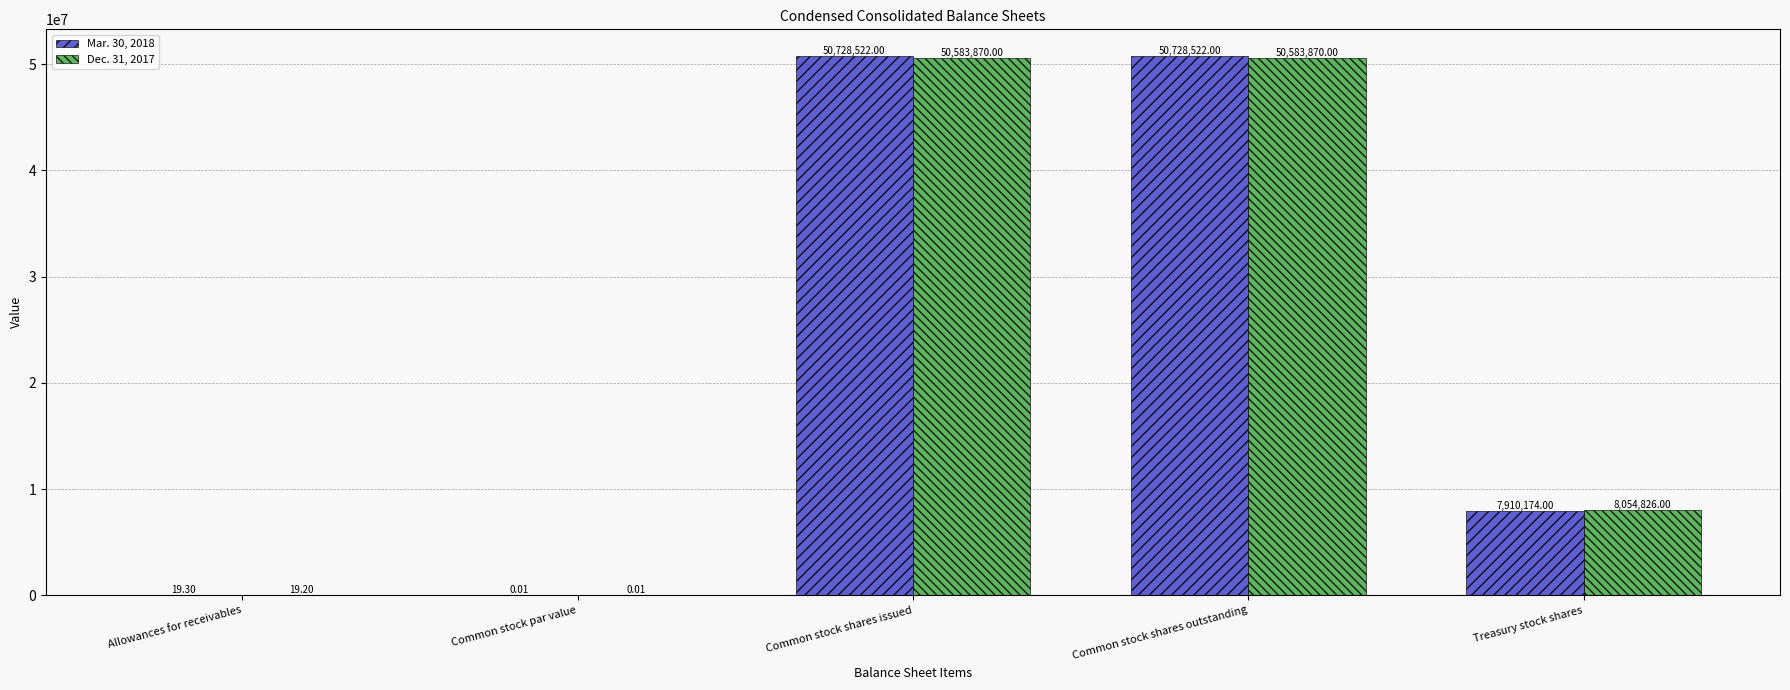

What is the sum of the Mar. 30, 2018 values at Common stock par value and Common stock shares outstanding?

50728522.0